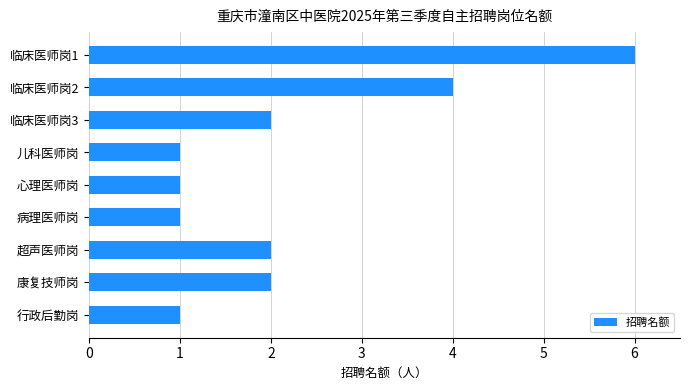

What position from the top is 行政后勤岗?

9